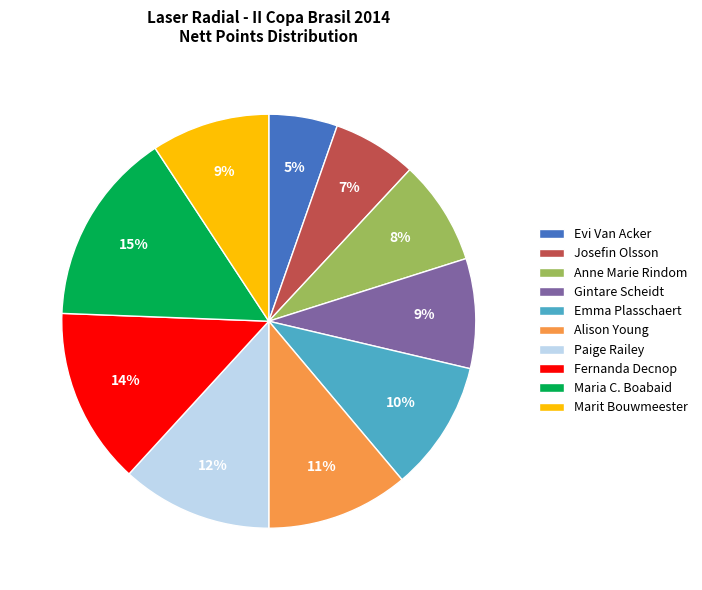

How many slices are in this pie chart?

10